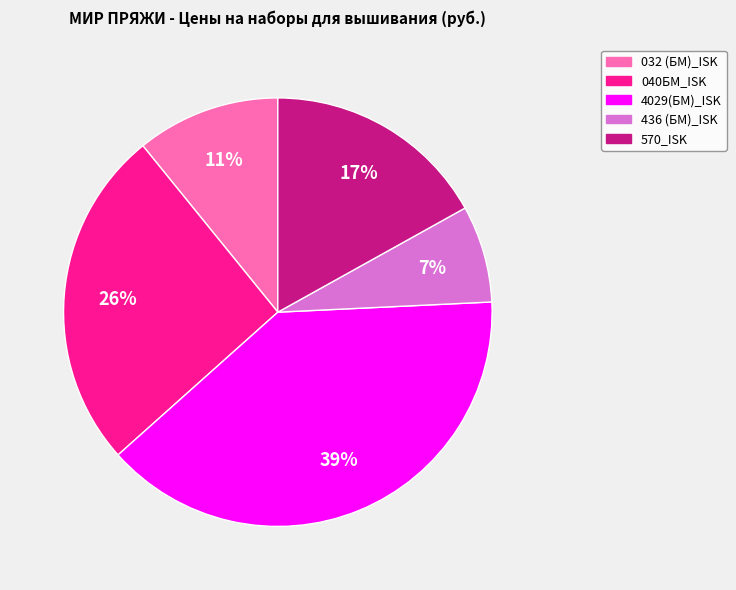

How many slices are in this pie chart?

5